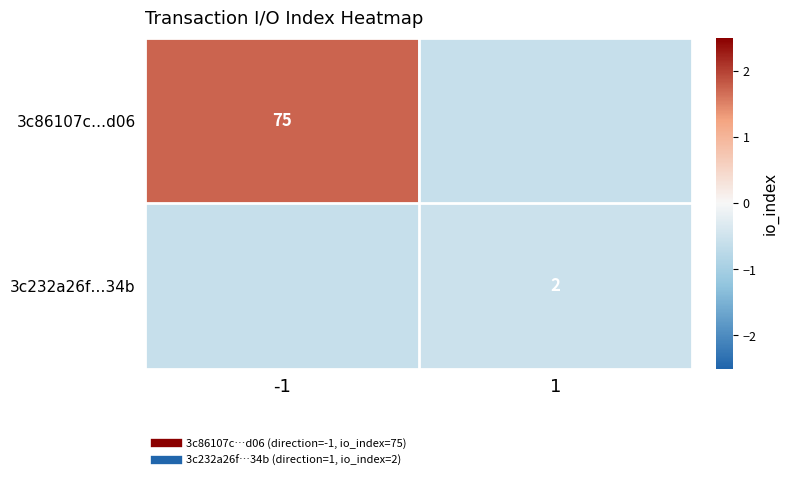

Rank the series at 1 from lowest to highest value.

3c86107c…d06, 3c232a26f…34b